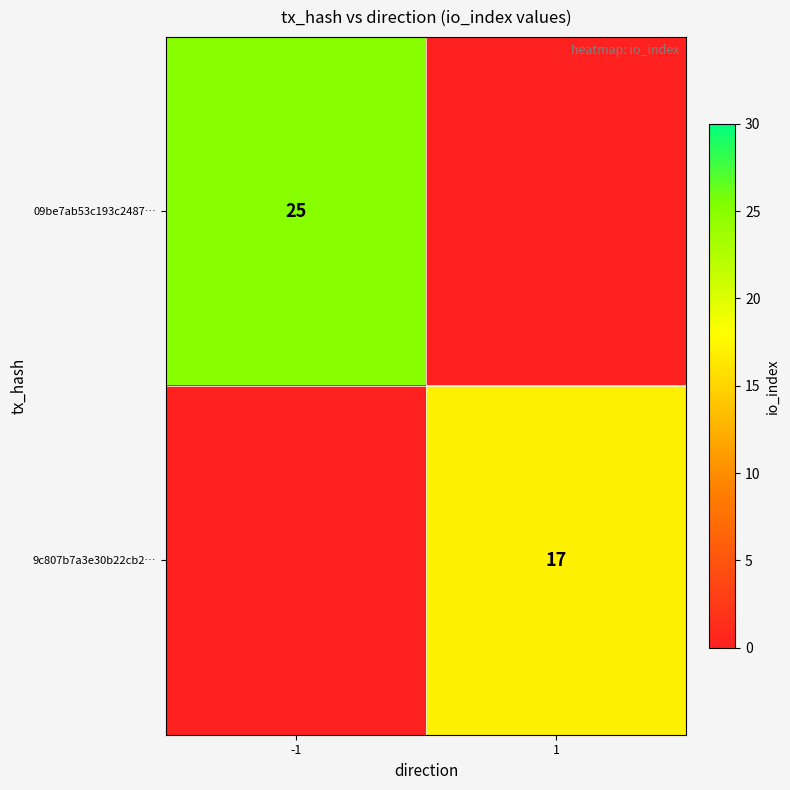

Is the value of 09be7ab53c193c2487… at -1 greater than the value of 9c807b7a3e30b22cb2… at 1?

Yes